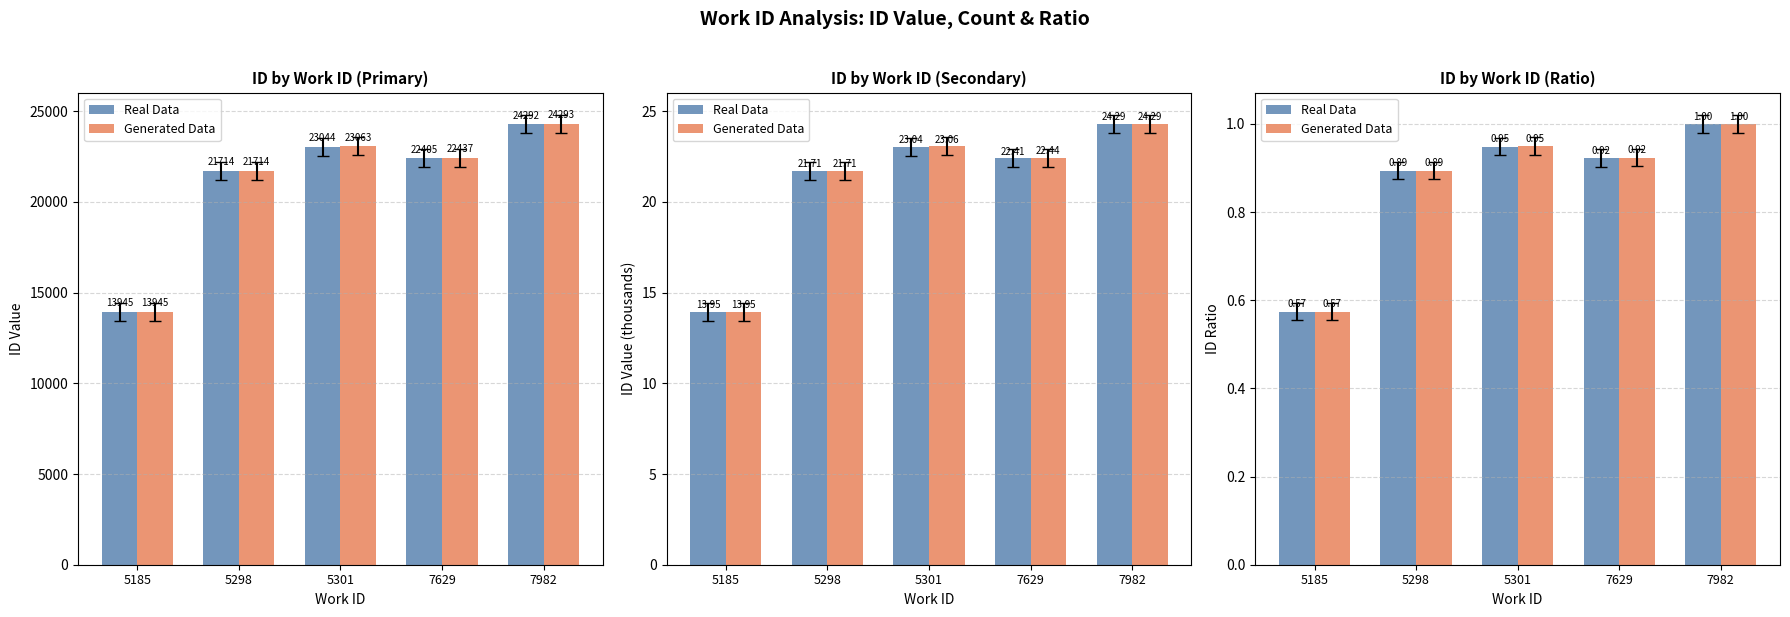

List the series in order of their overall mean, lowest first.

Real Data, Generated Data